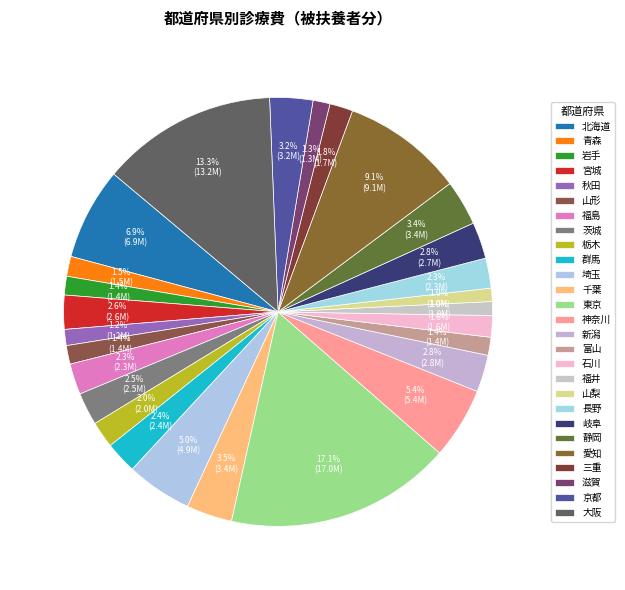

Which slice is the largest?

東京